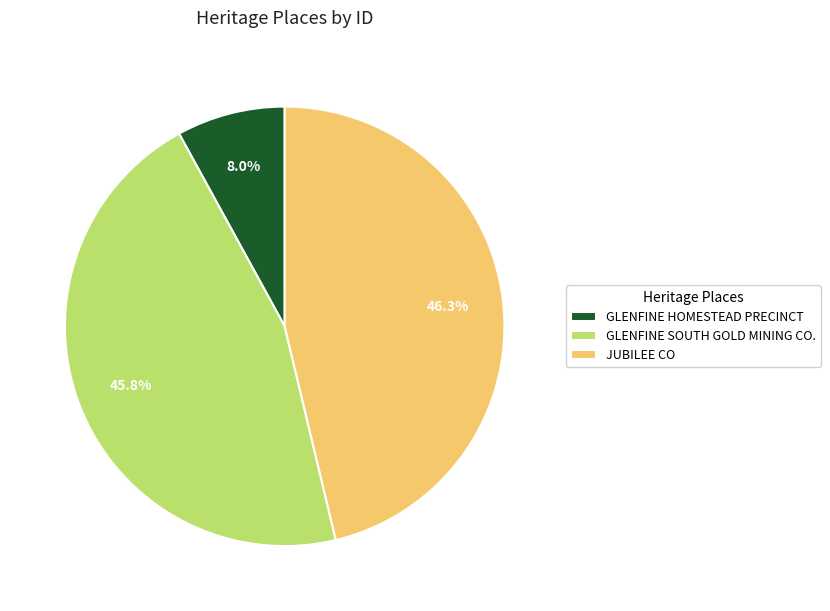

How many segments does this pie chart have?

3